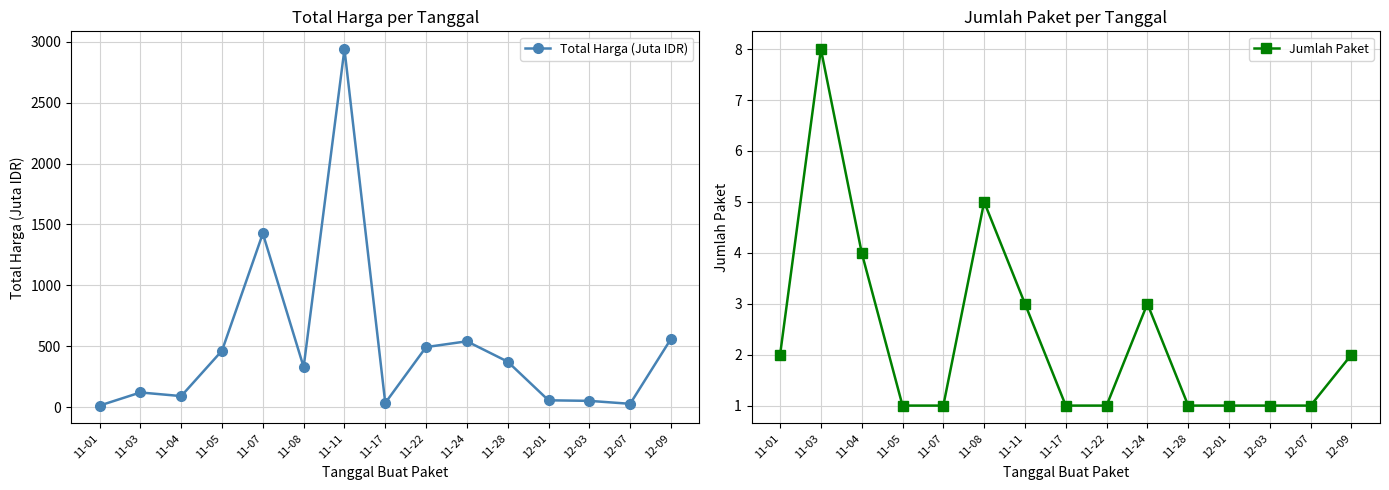

What is the difference between the highest and lowest values at 11-01?

10.8